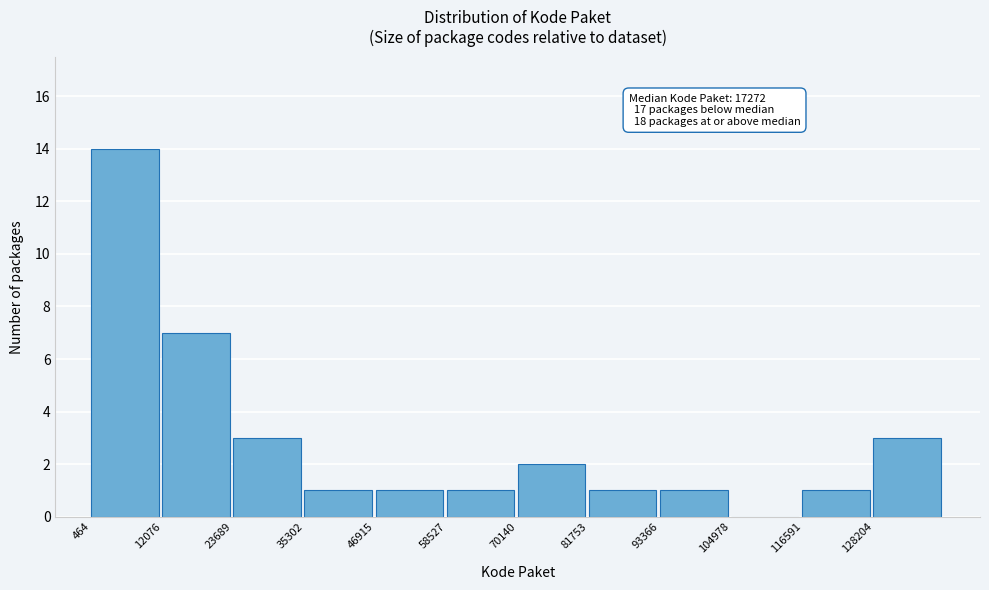

Which range on the x-axis has the tallest bar?

0 to 12000